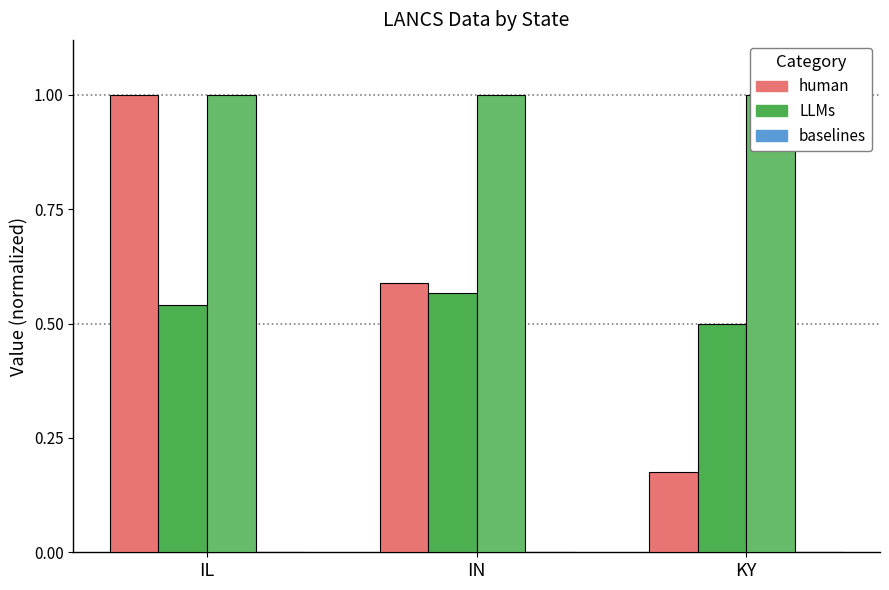

Rank the series by their maximum value, from highest to lowest.

Count, Avg Age level, Avg Education, Avg Social status